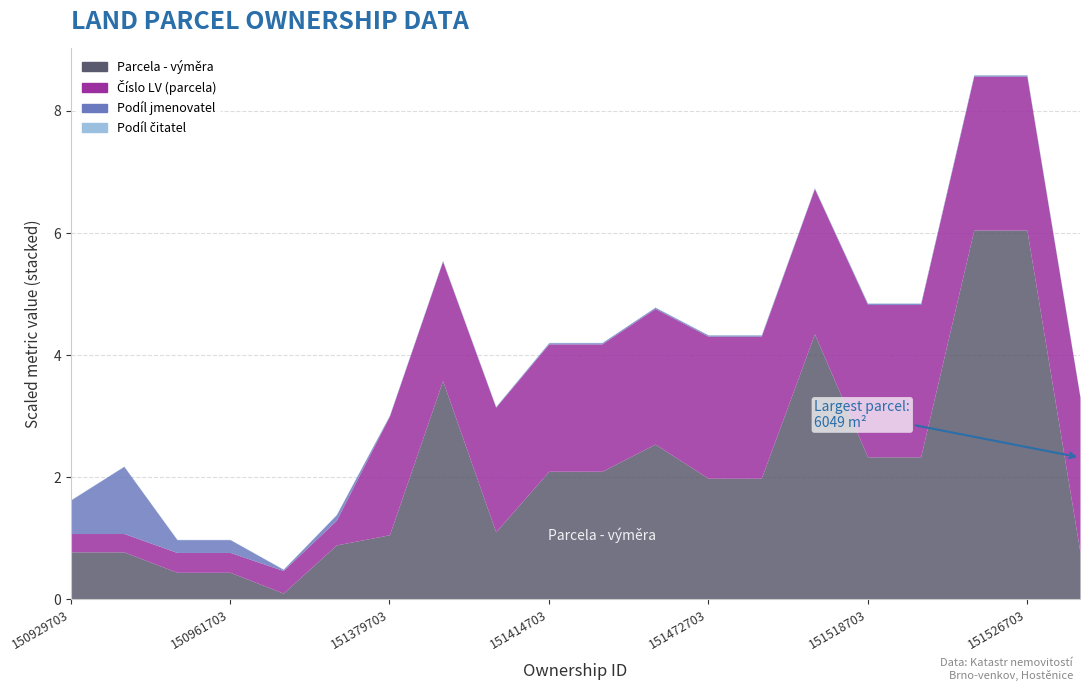

What is the value of the Parcela - výměra point at the 18th from the left?

6049